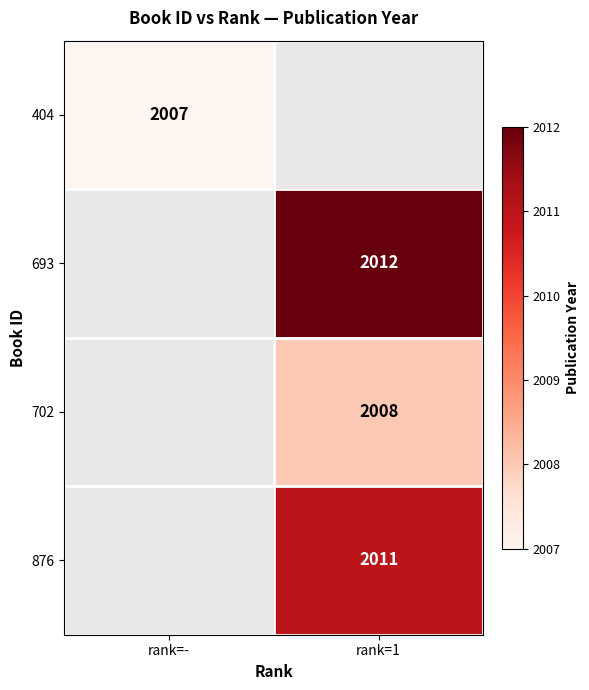

The 404 series shows 630 at rank=-. True or false?

False